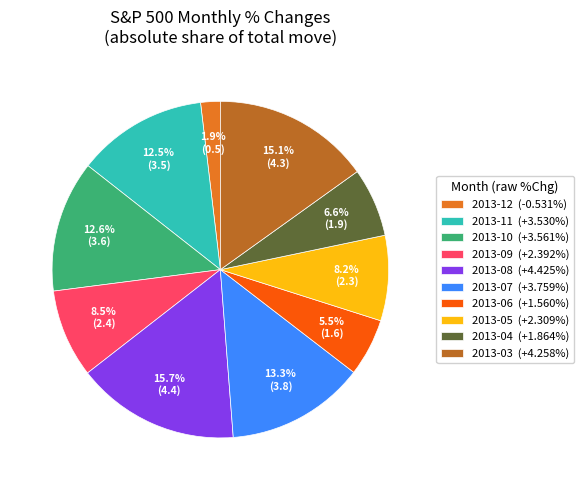

To the nearest percent, what is the difference between the 2013-04 and 2013-08 slice percentages?

9%